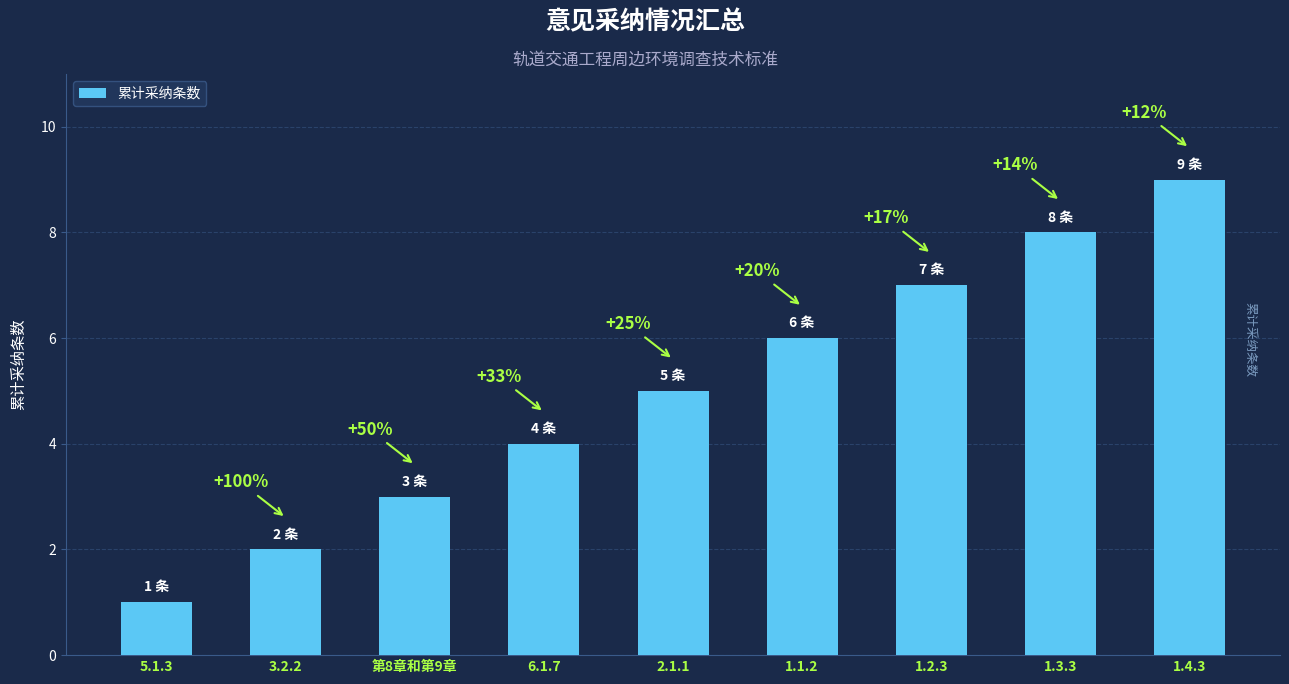

Does the chart contain any negative values?

No